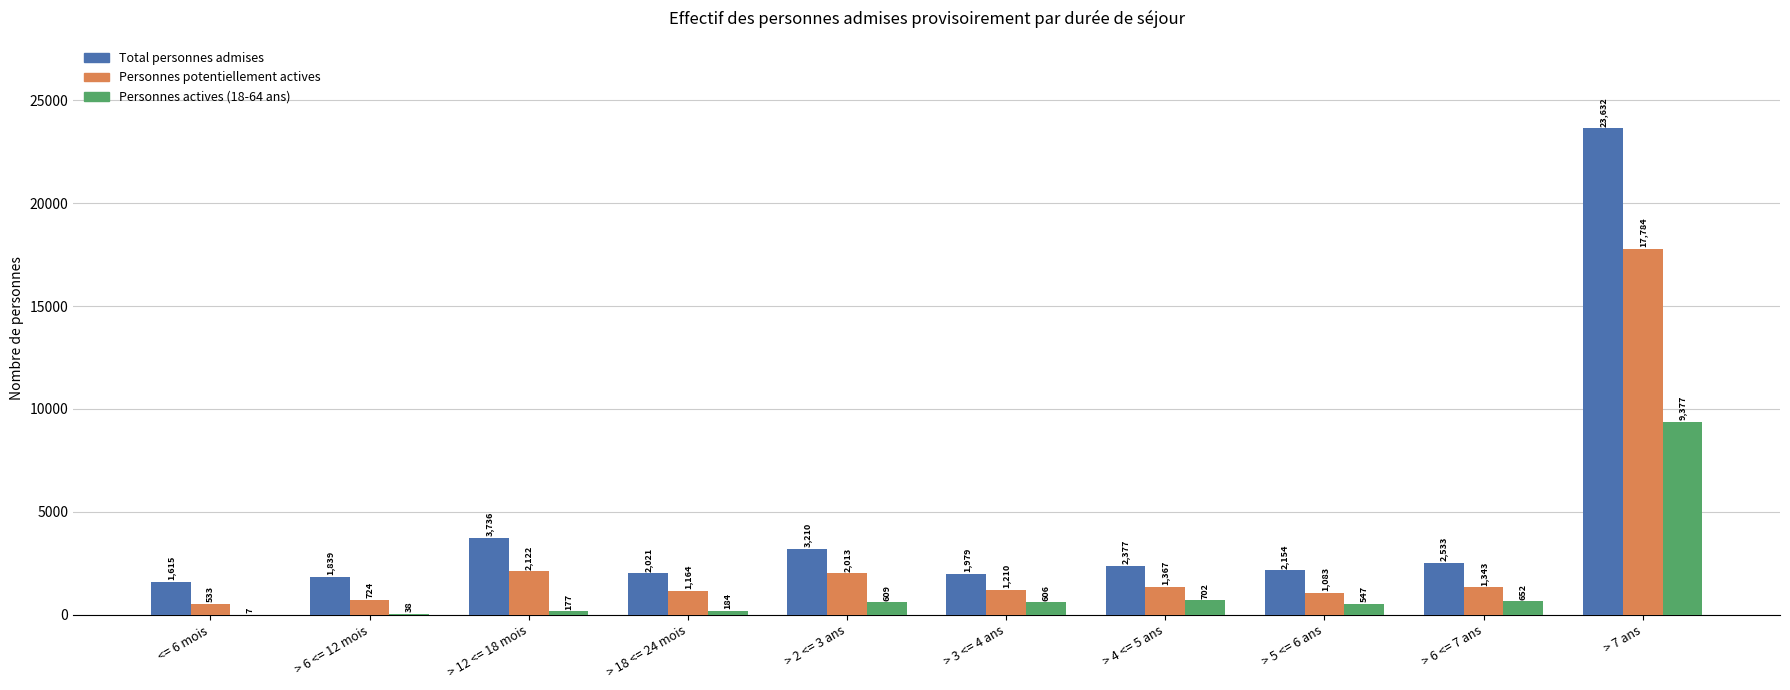

The value of Personnes potentiellement actives at > 3 <= 4 ans is 1210. True or false?

True